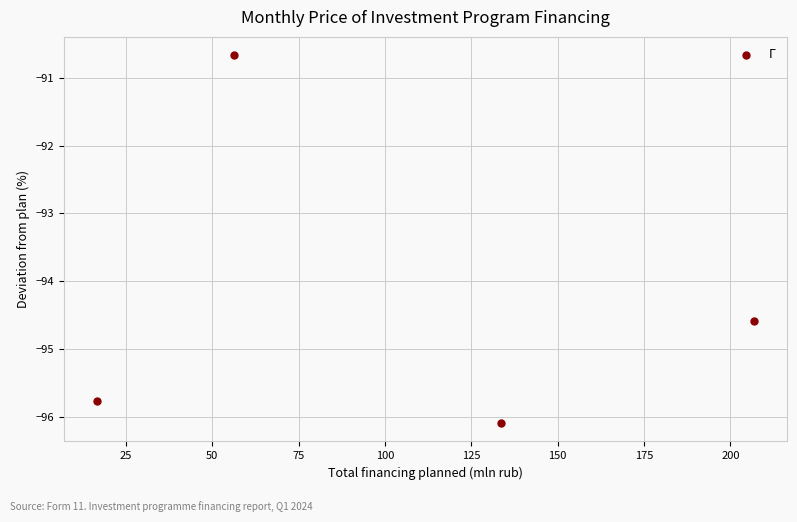

What Y value in the scatter plot is closest to -93?

-94.6